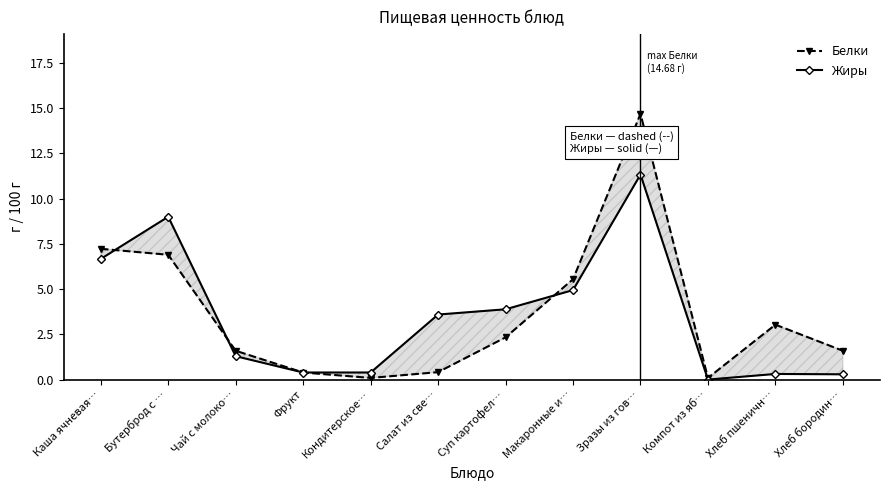

What is the average value of the Жиры series?

3.5